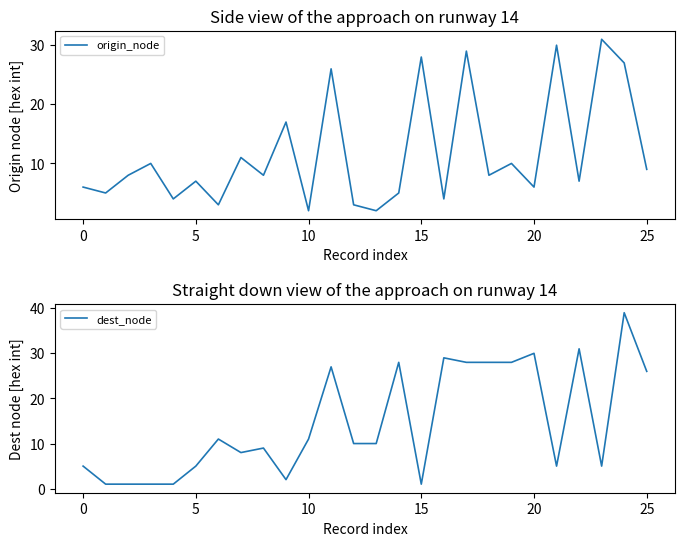

Which has a higher value, 22 or 17?

17